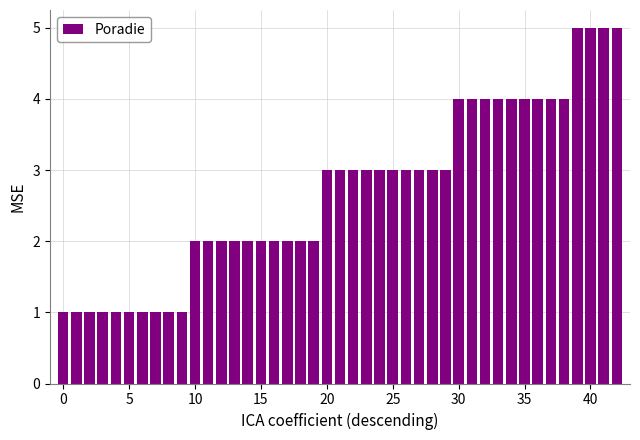

What is the maximum value shown in the chart?

5